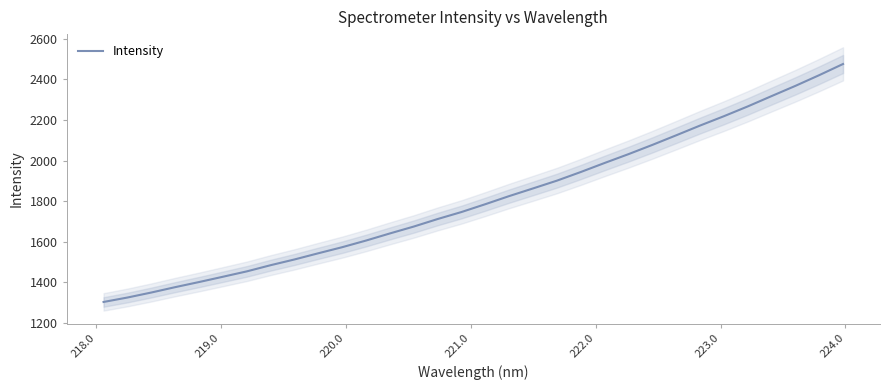

What is the lowest value of the Intensity series?

1303.4